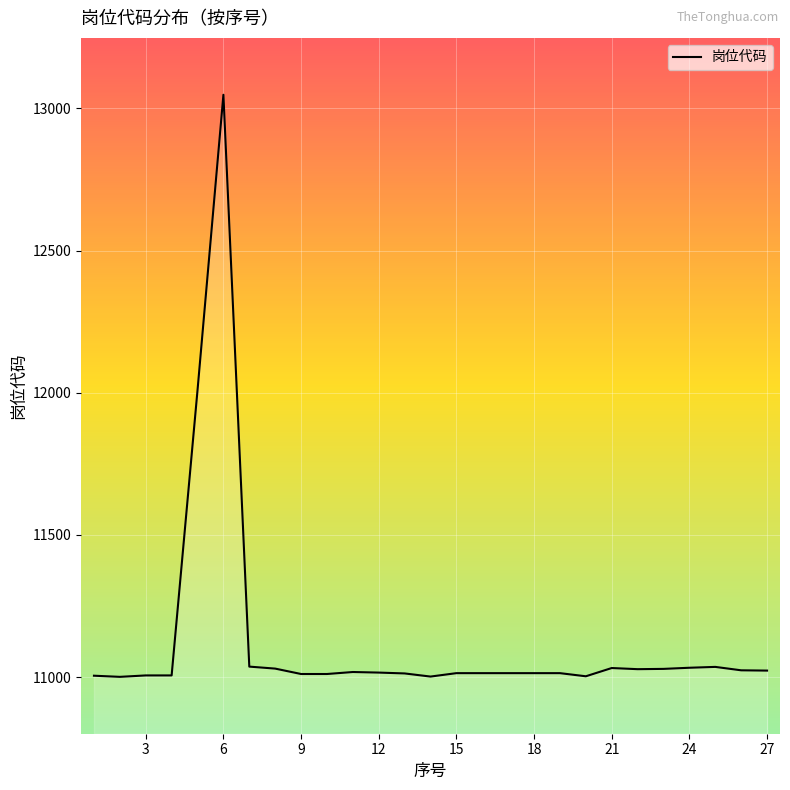

What is the smallest value displayed?

11001